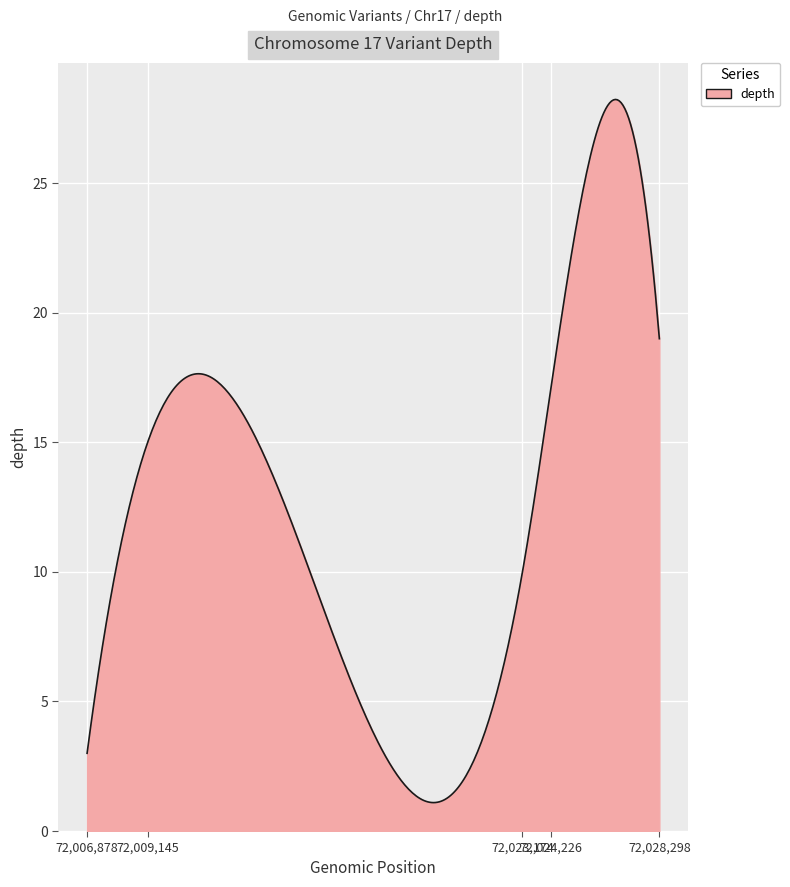

What is the minimum value shown in the chart?

1.1